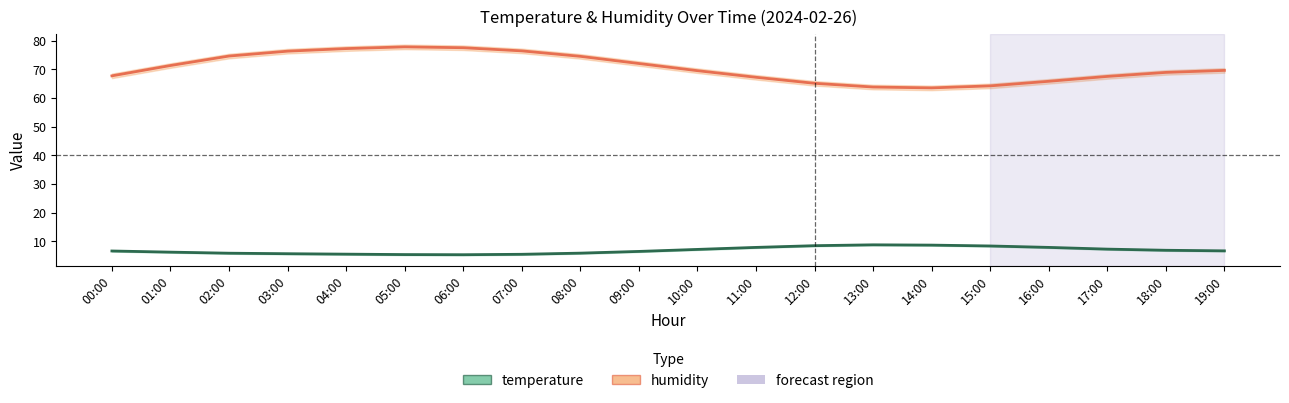

True or false: temperature has a value of 7.9 at 11:00.

True